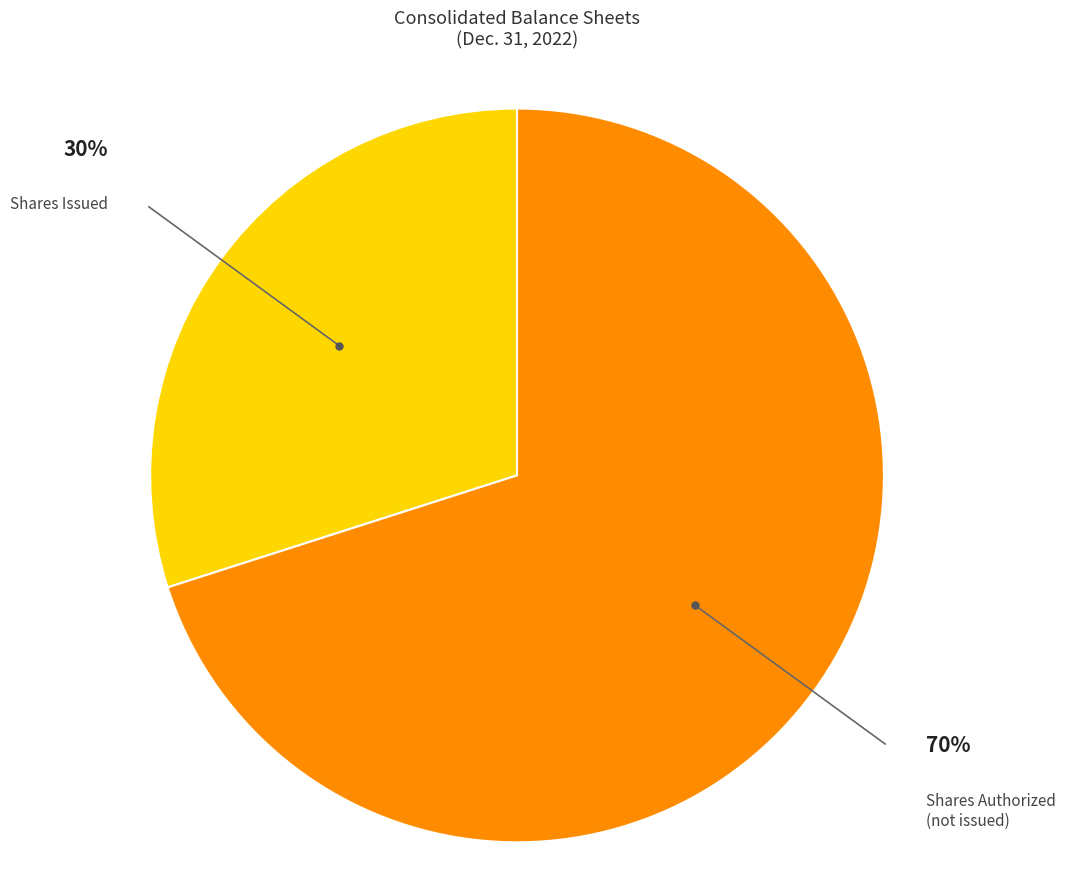

How many slices are in this pie chart?

2